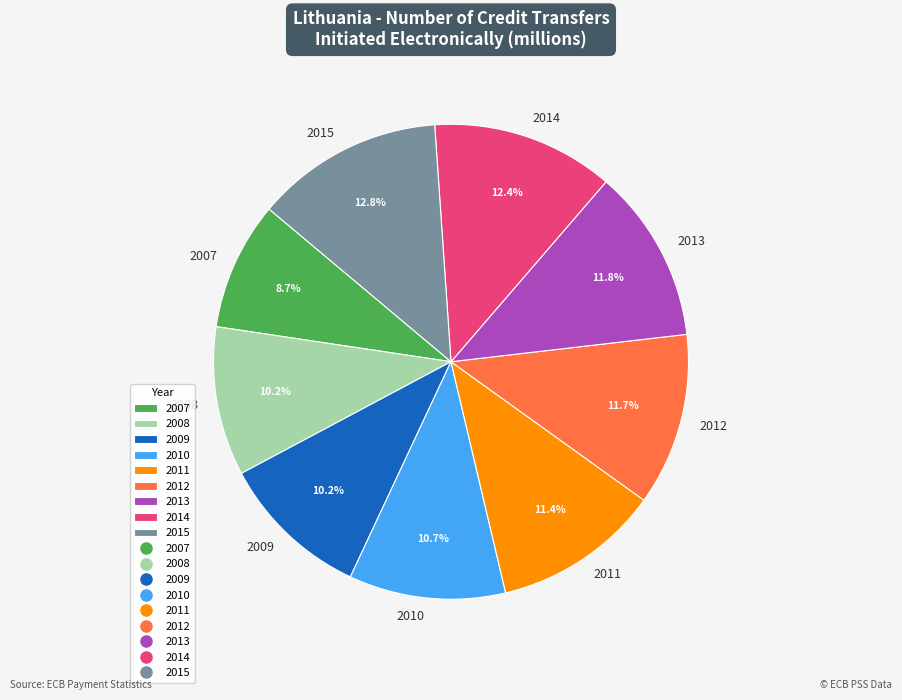

Is there any slice that represents more than half of the pie?

No